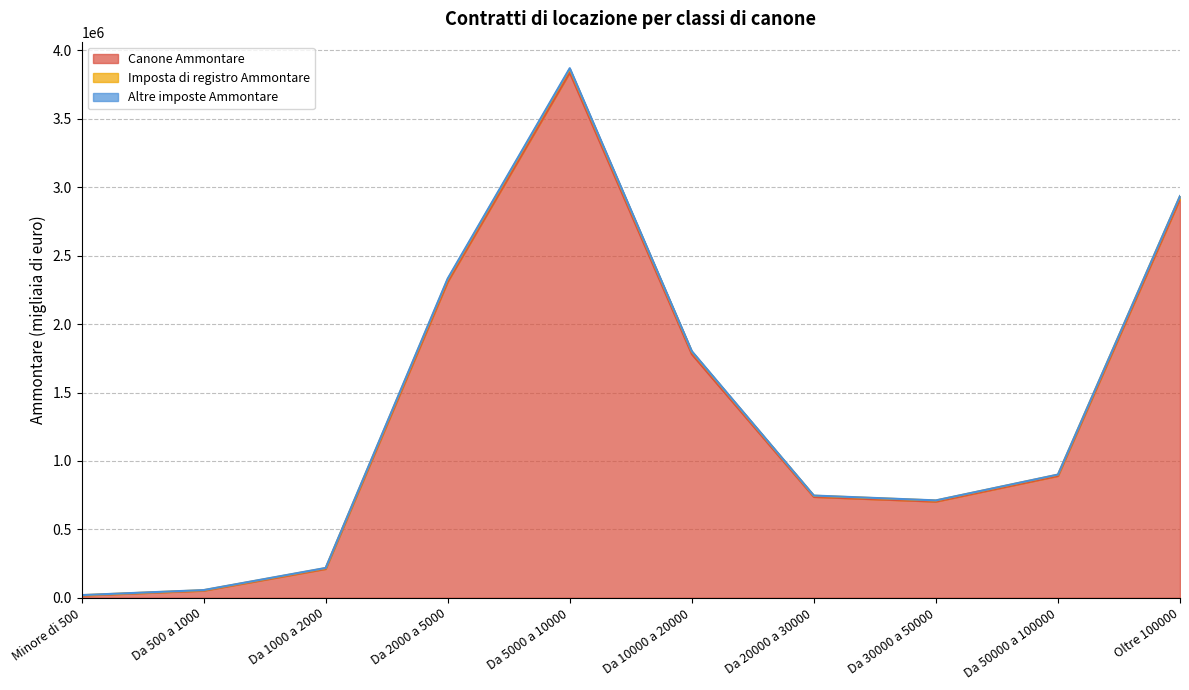

What is the smallest value displayed?

15770